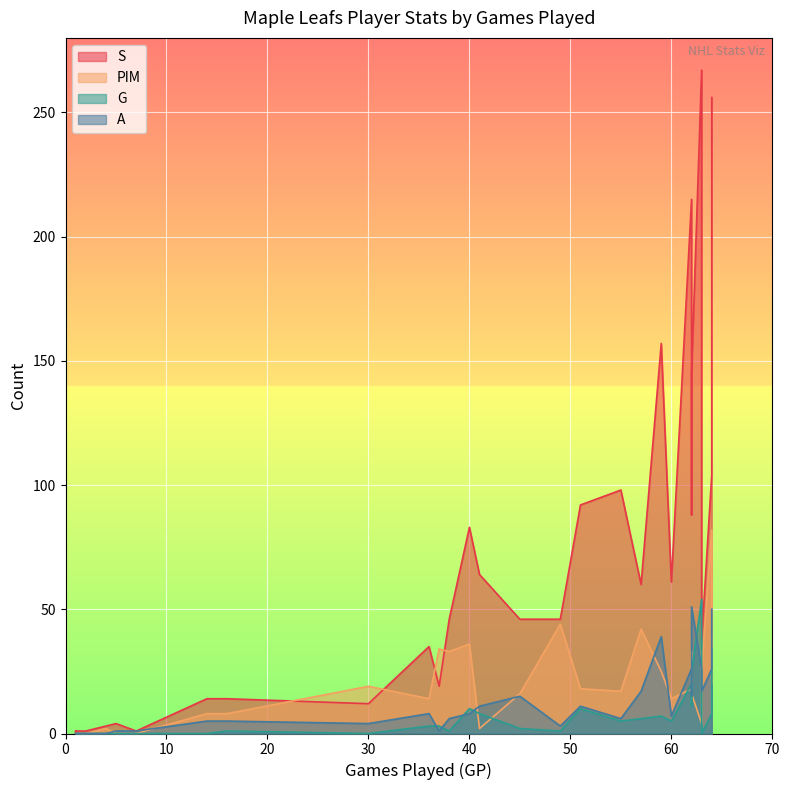

What is the total value across all series at 1?

1